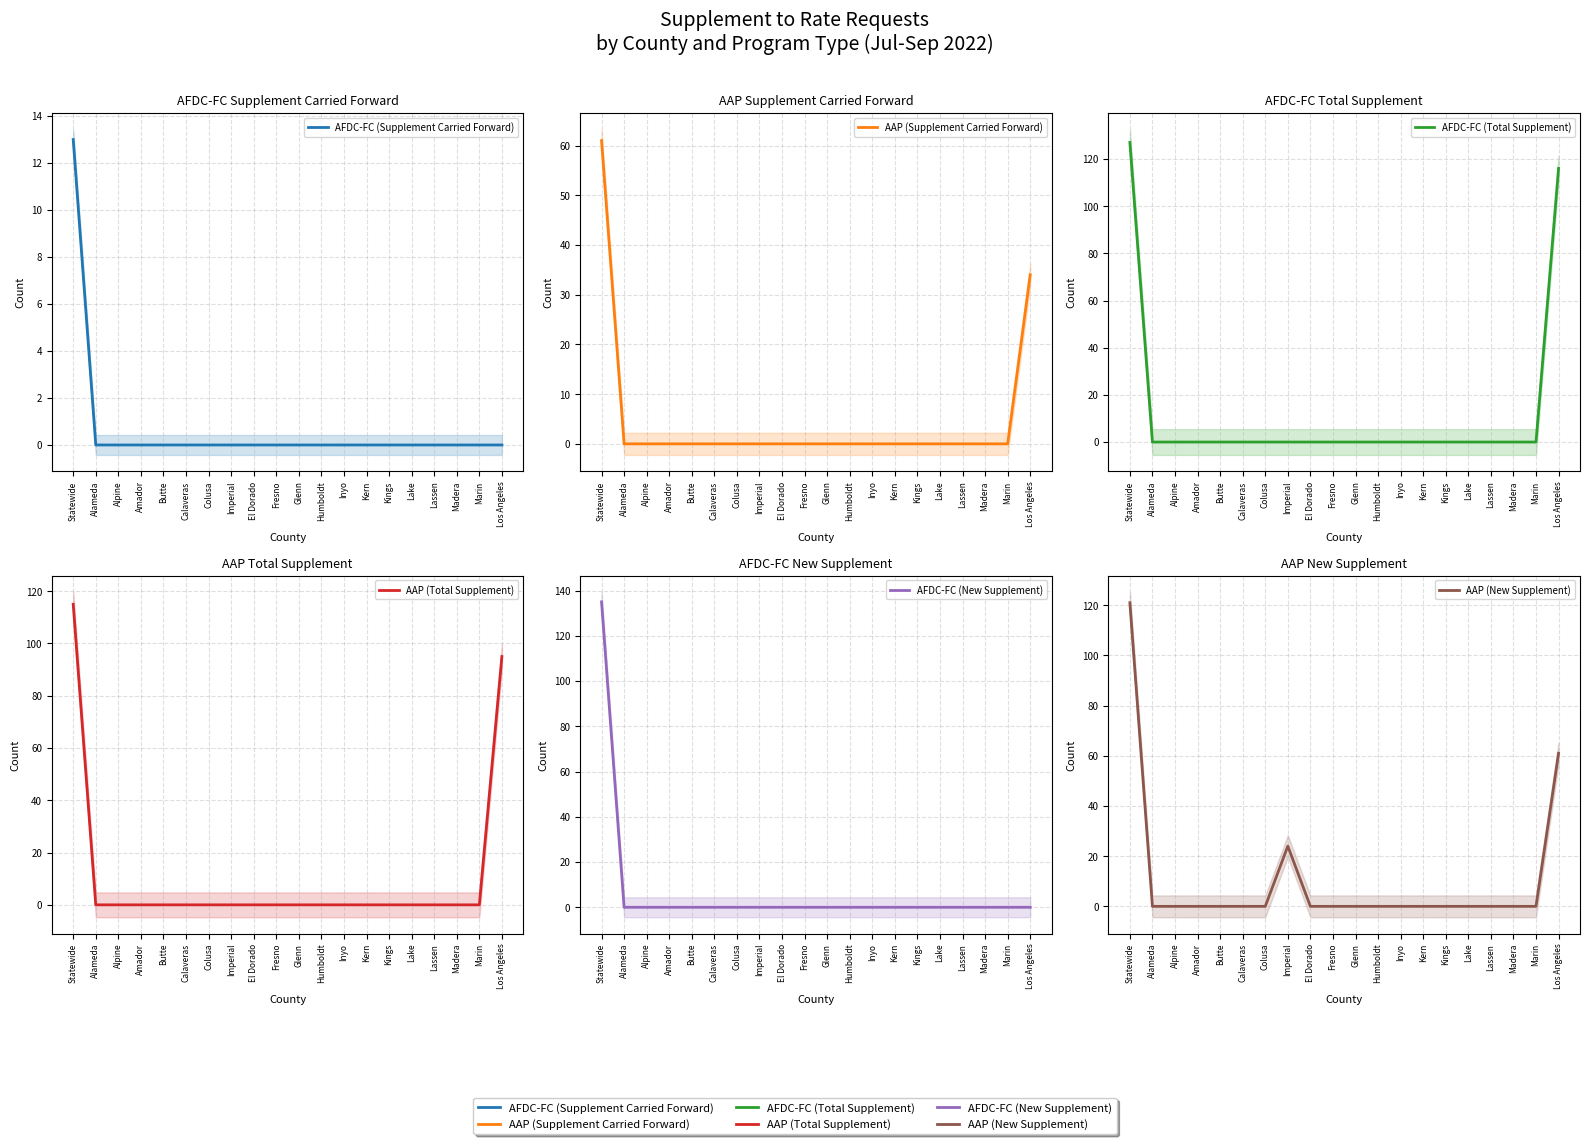

True or false: AFDC-FC (Total Supplement) and AAP (New Supplement) cross at least once.

False